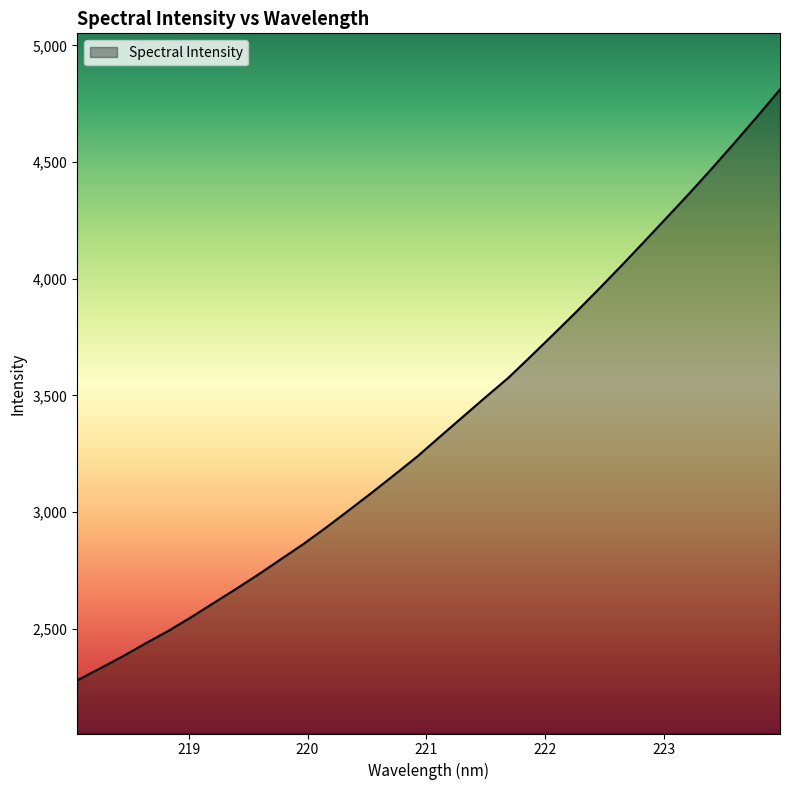

What is the minimum value shown in the chart?

2279.3